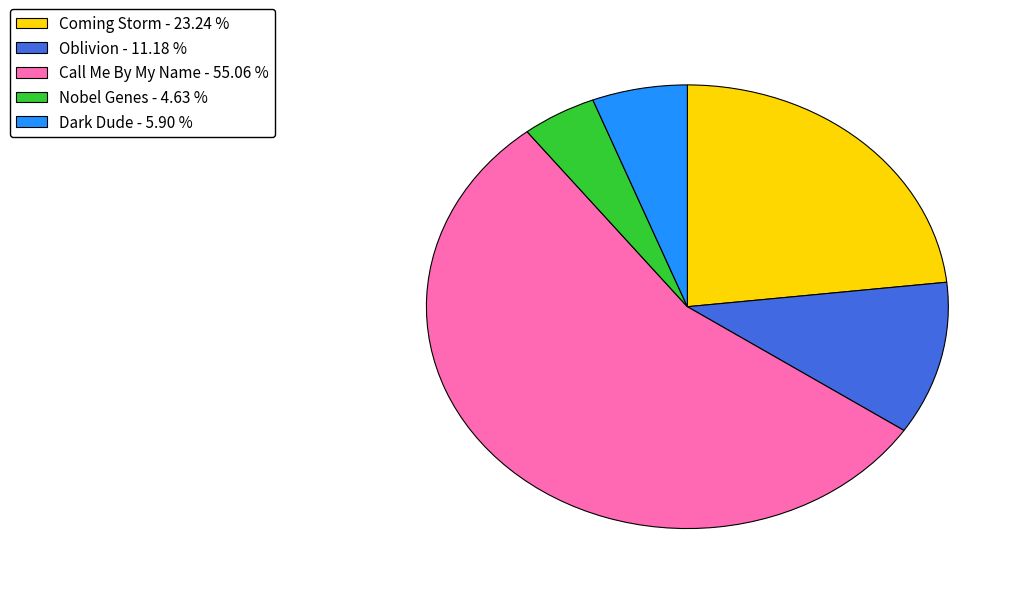

True or false: Nobel Genes accounts for 18% of the total.

False